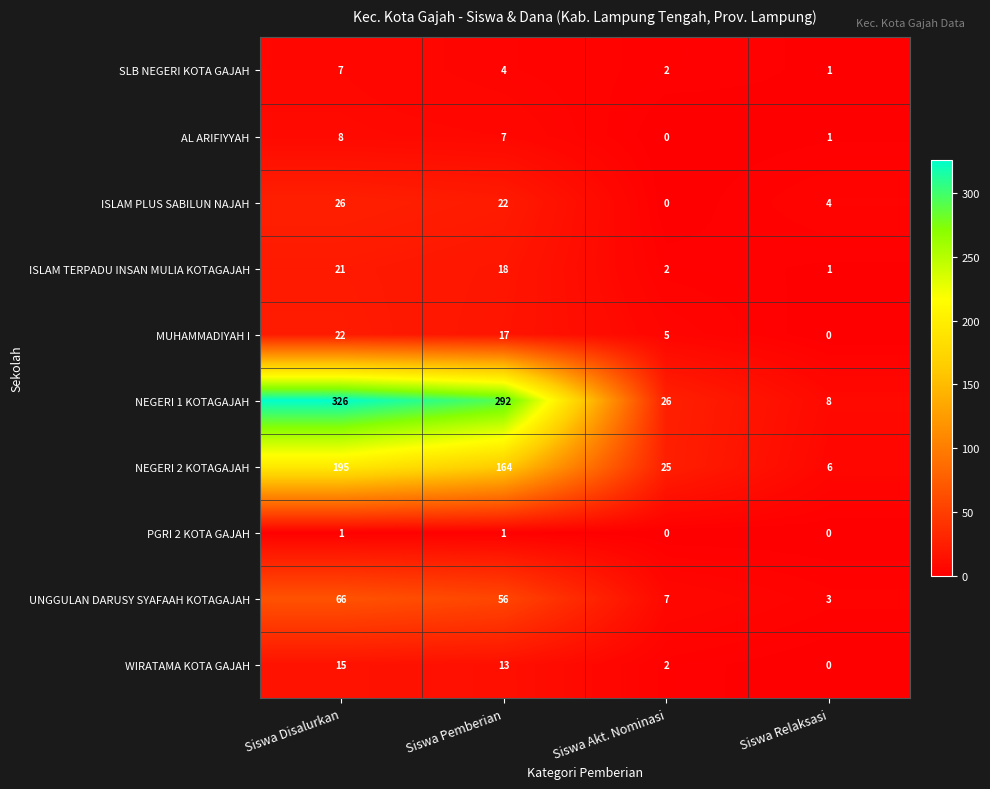

What is the difference between the NEGERI 1 KOTAGAJAH values at Siswa Disalurkan and Siswa Pemberian?

34